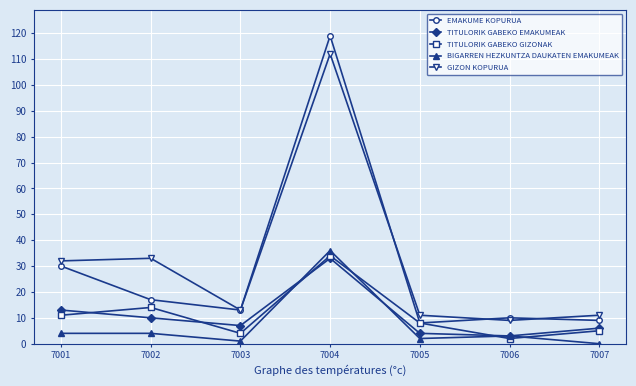

What is the sum of the TITULORIK GABEKO EMAKUMEAK values at 7006 and 7001?

16